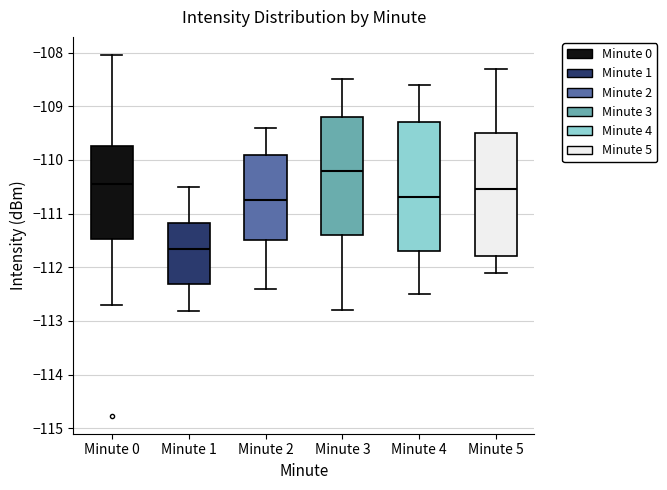

Which box's median line is the highest?

Minute 3